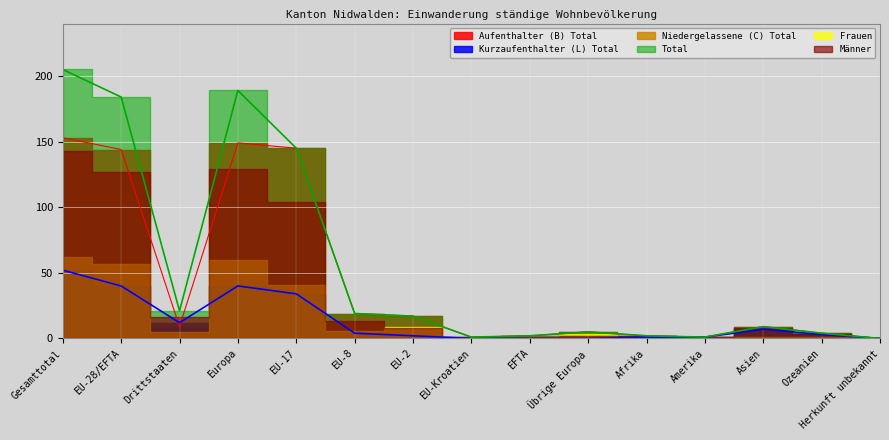

True or false: Total has more than 2 points higher than both neighbors.

True